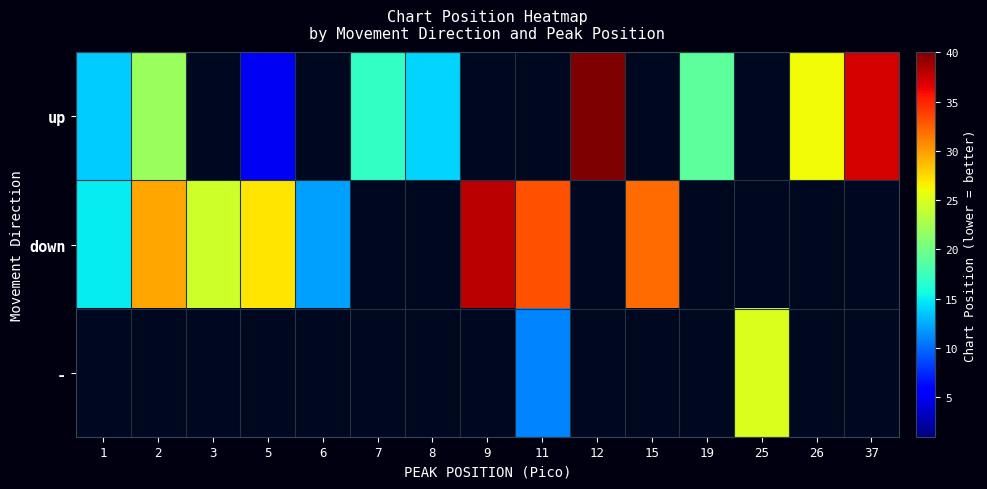

At which label is down closest to 25?

3